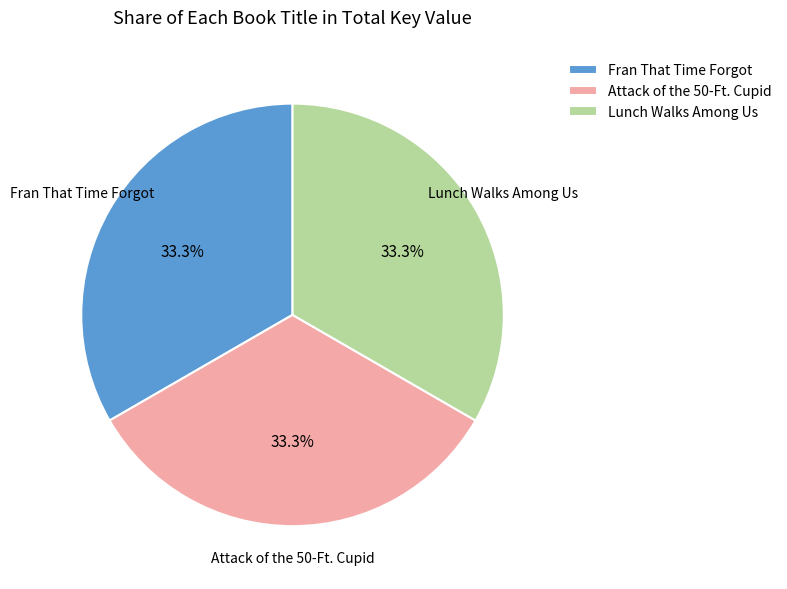

Approximately how many times larger is the value at Fran That Time Forgot compared to Lunch Walks Among Us?

1.0